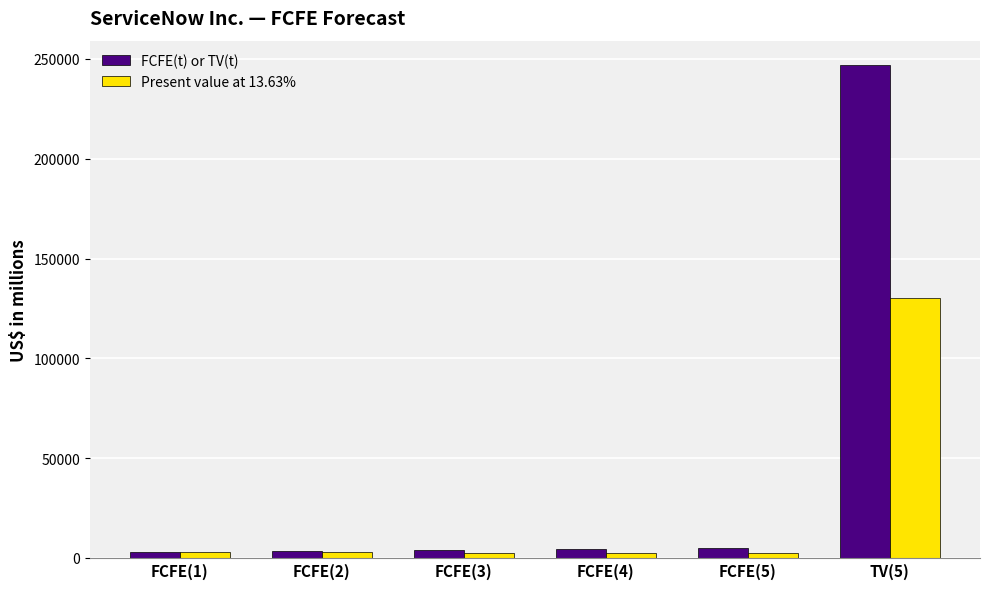

What is the minimum value shown in the chart?

2616